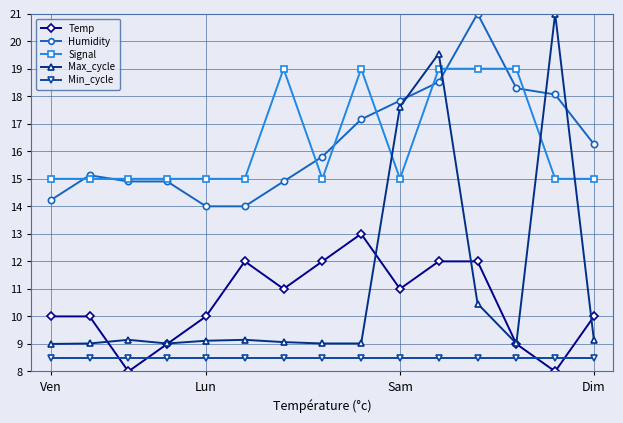

What is the maximum value for Signal?

19.0